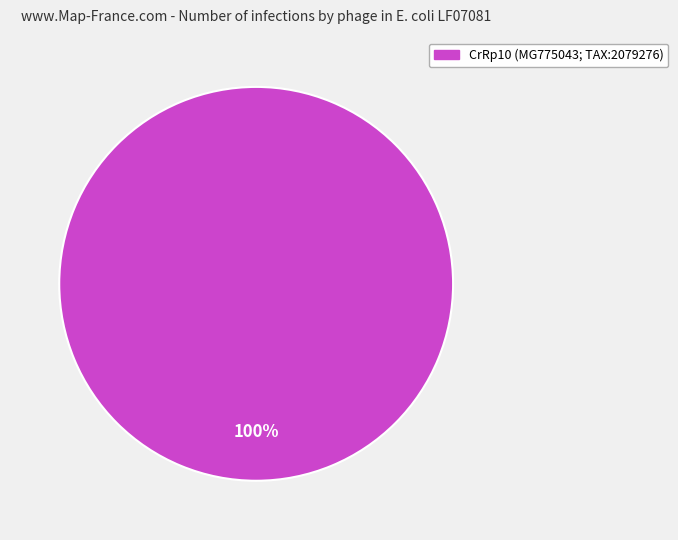

To the nearest percent, what percentage of the pie is CrRp10 (MG775043; TAX:2079276)?

100%